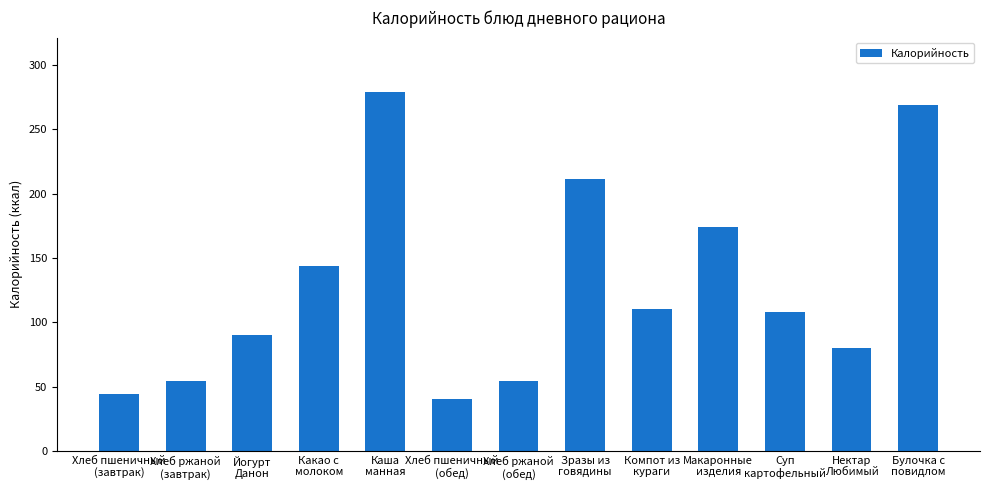

At which category does the chart reach its minimum across all series?

Хлеб пшеничный
(обед)